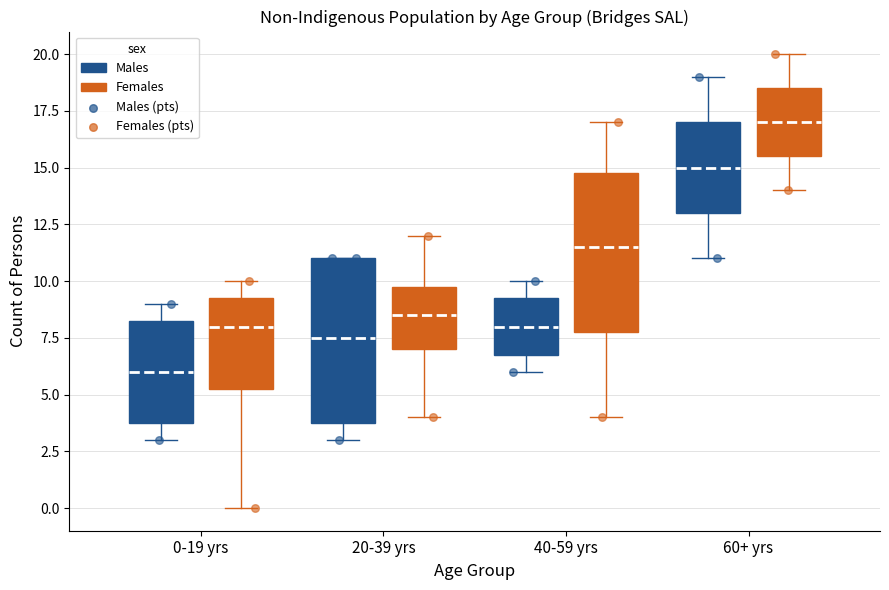

Which box's median line is the lowest?

0-19 yrs (Males)